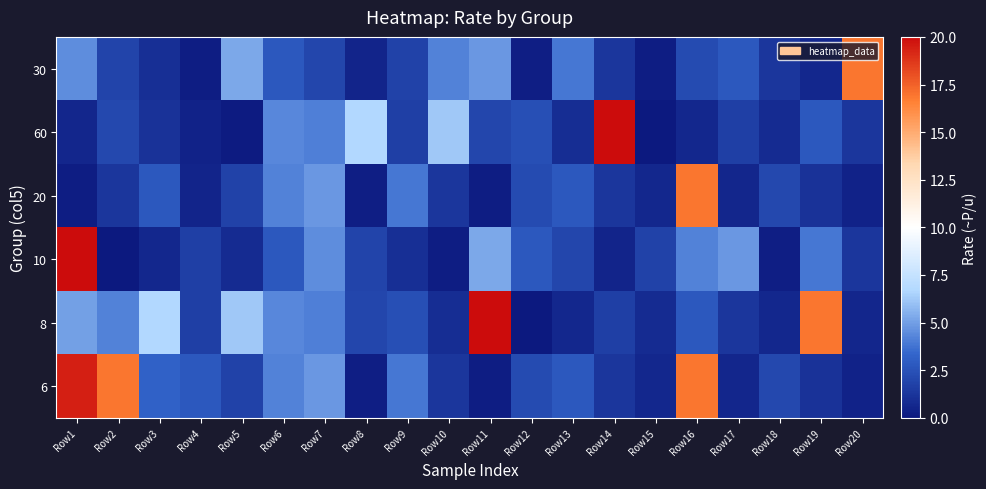

Which category has the highest value across all series?

Row14